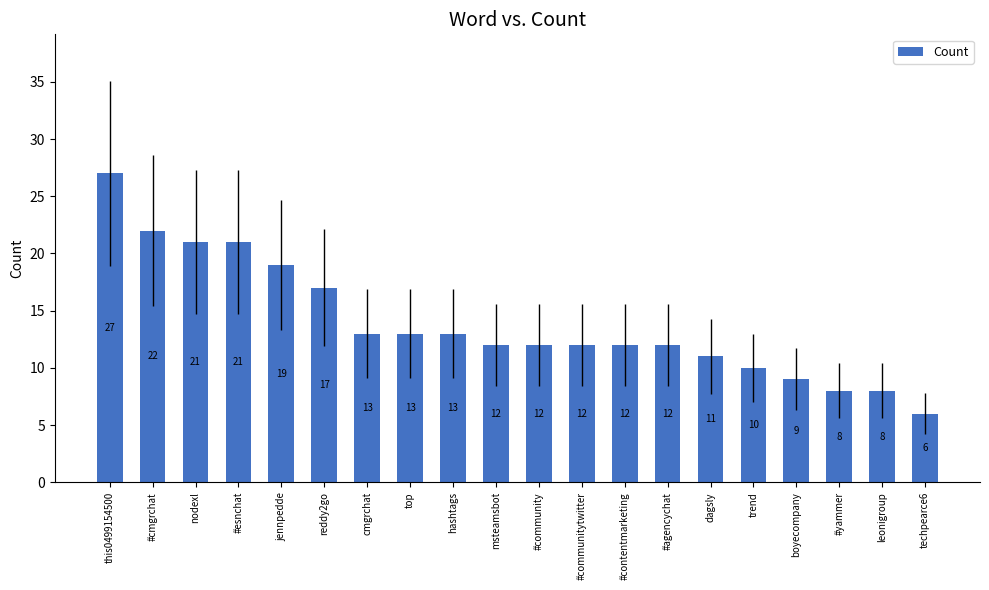

How many bars are there in total?

20